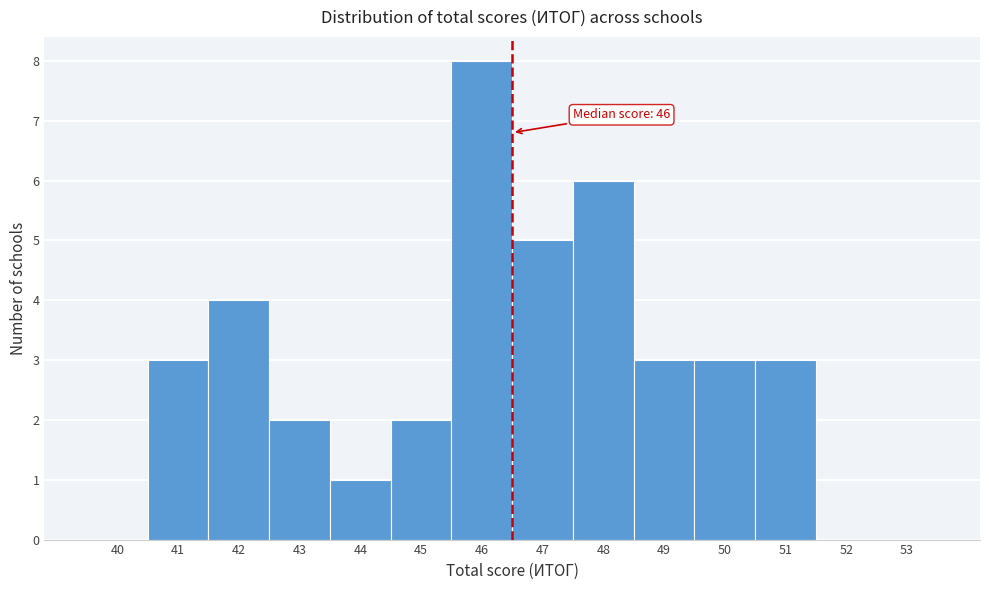

Reading left to right, what are all the values shown in this chart?

40=0	41=3	42=4	43=2	44=1	45=2	46=8	47=5	48=6	49=3	50=3	51=3	52=0	53=0